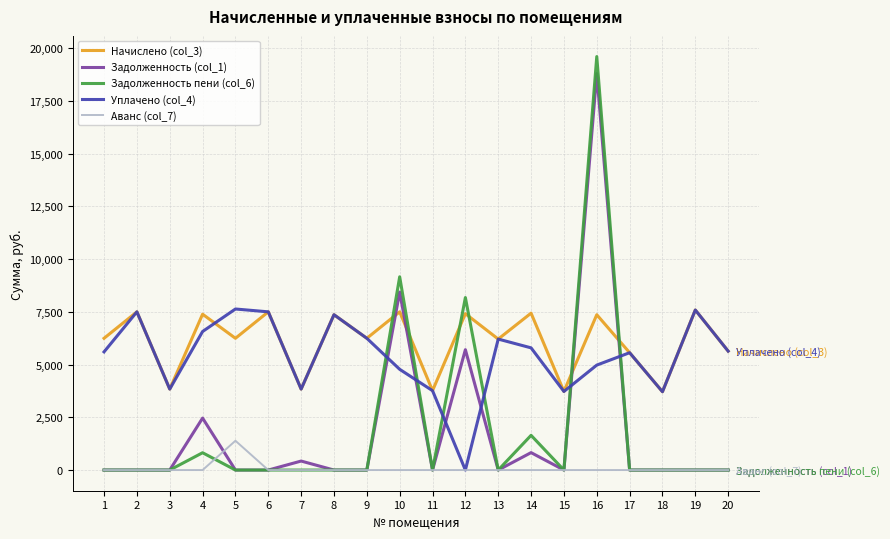

True or false: Уплачено (col_4) and Задолженность (col_1) intersect in this chart.

True